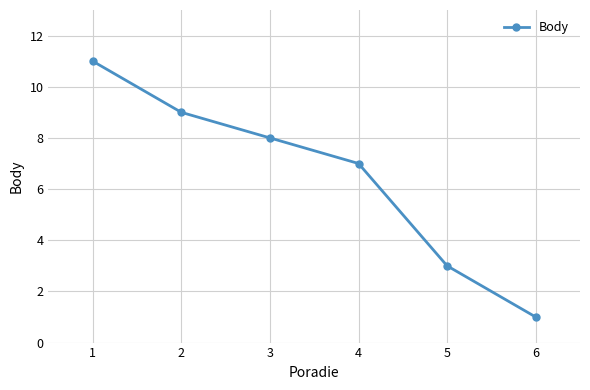

Read the value at 1, to the nearest 10.

10